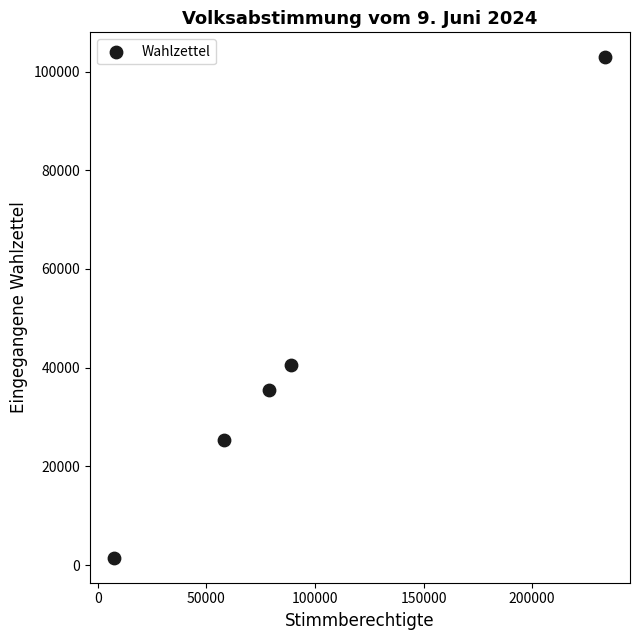

What is the range of Y values (max minus min)?

101384